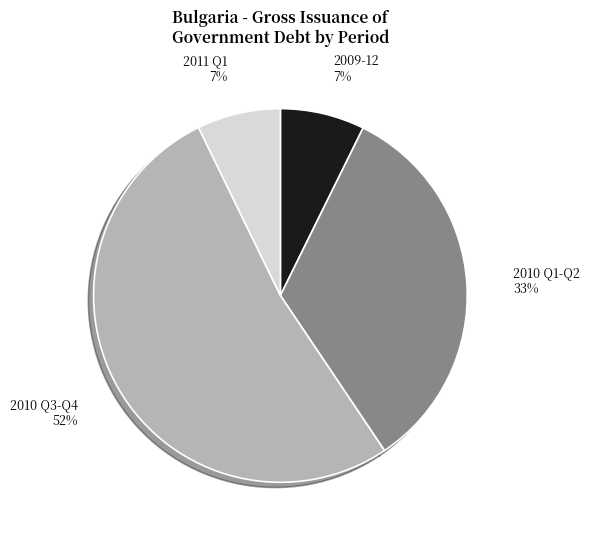

How many slices are in this pie chart?

4